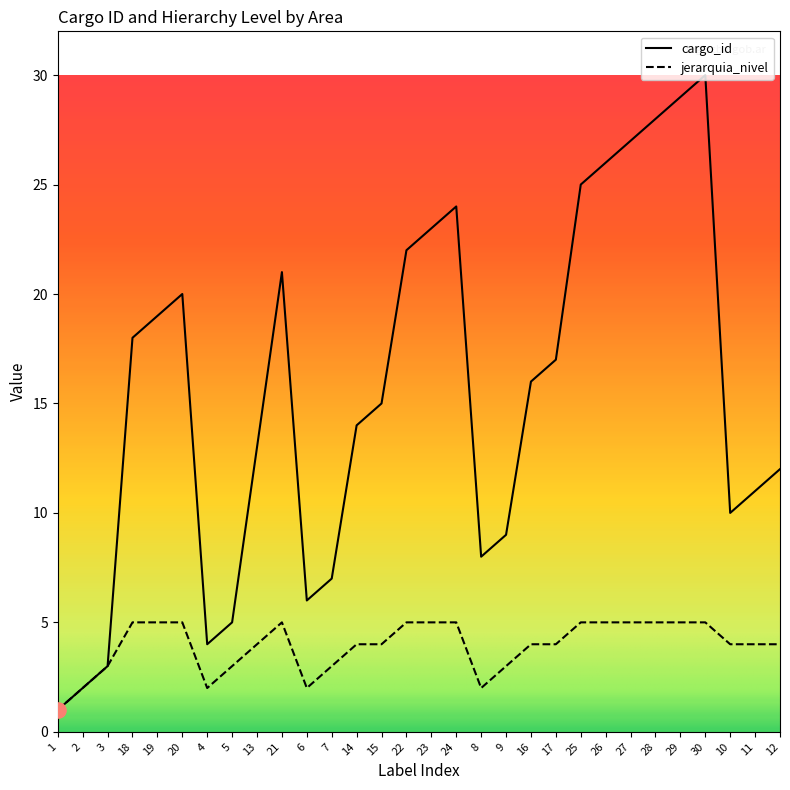

Is the value of jerarquia_nivel at 11 greater than the value of cargo_id at 28?

No